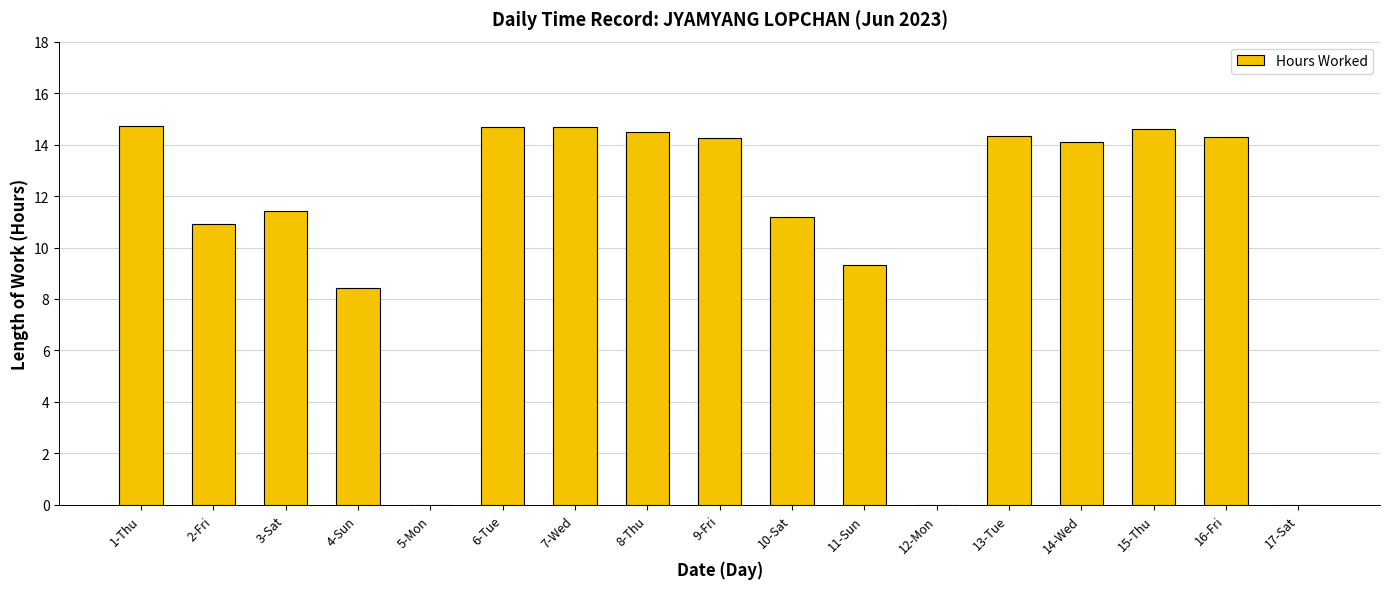

How many distinct data groups are displayed?

1